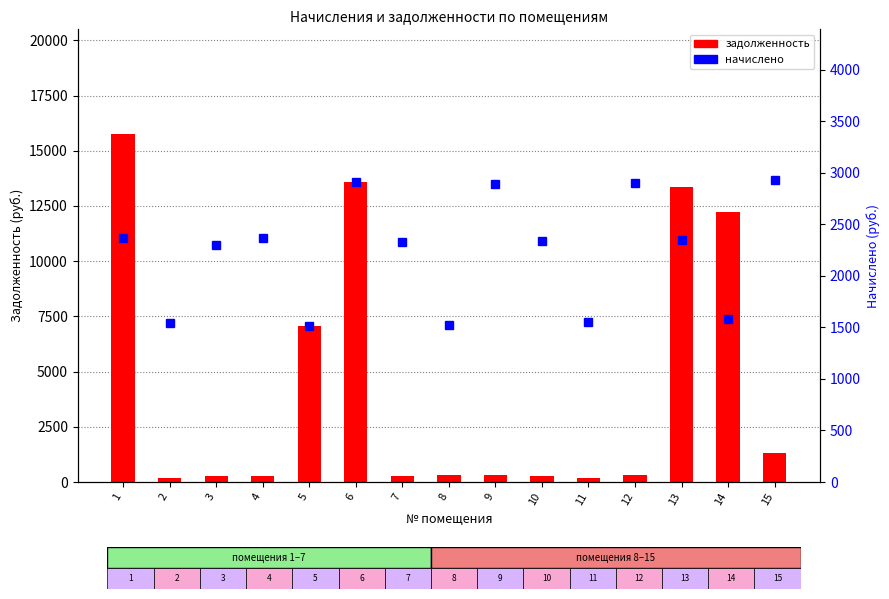

Which category has the lowest value across all series?

11